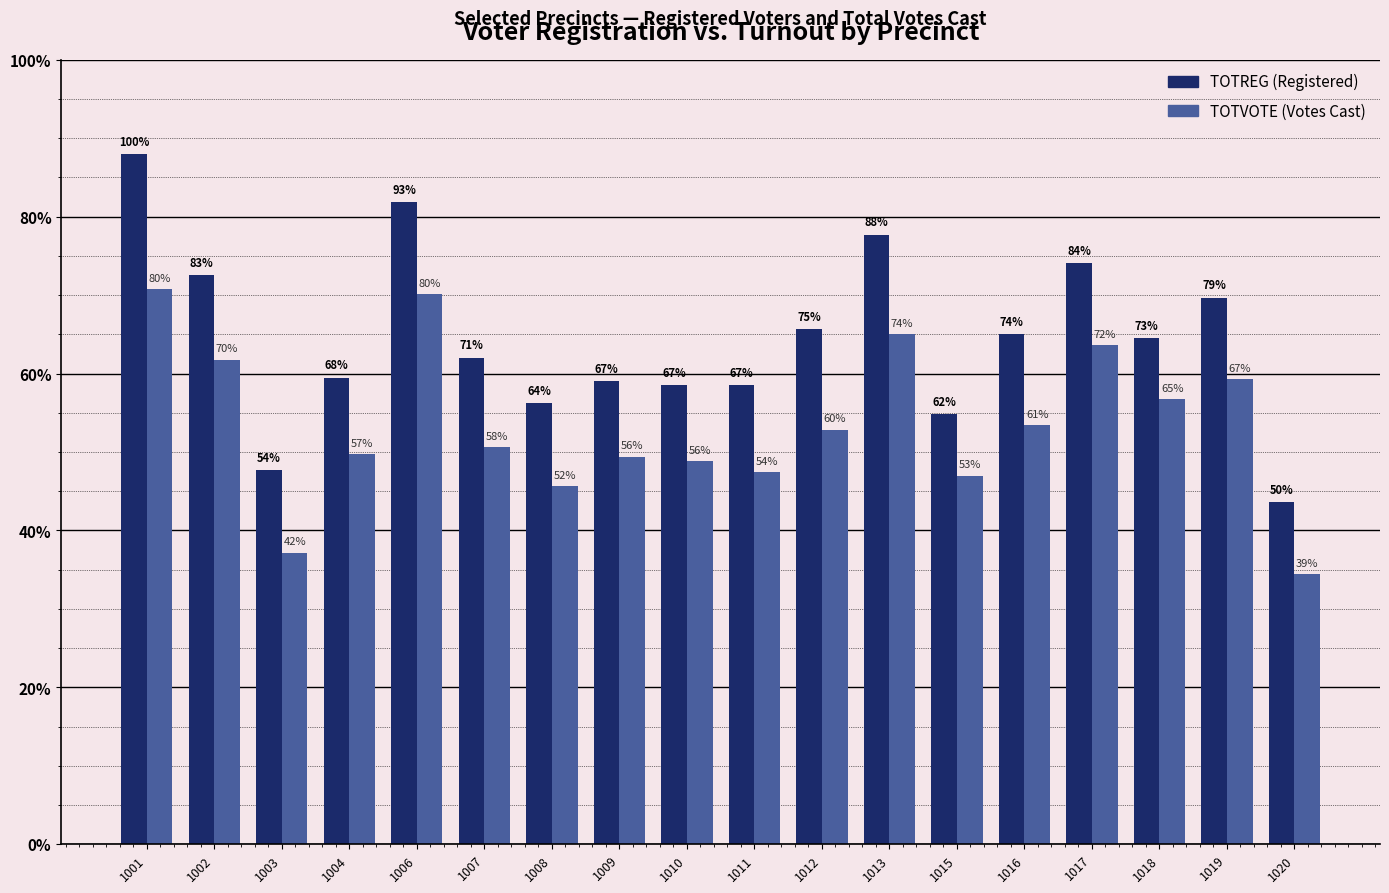

Reading left to right, what are all the values shown in this chart?

TOTREG: 1001=1143	1002=943	1003=620	1004=773	1006=1064	1007=806	1008=731	1009=767	1010=761	1011=761	1012=853	1013=1010	1015=713	1016=845	1017=963	1018=839	1019=906	1020=567
TOTVOTE: 1001=920	1002=803	1003=483	1004=646	1006=911	1007=658	1008=593	1009=642	1010=635	1011=617	1012=687	1013=845	1015=611	1016=694	1017=827	1018=738	1019=771	1020=448